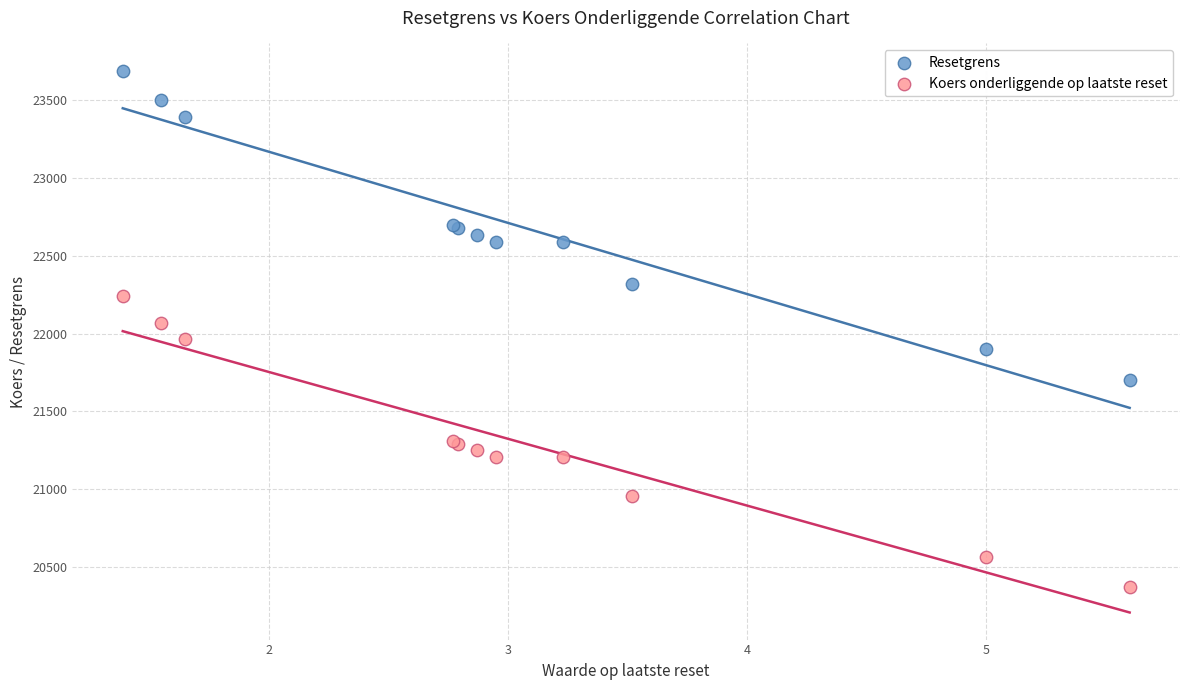

Which series reaches the minimum Y coordinate?

Koers onderliggende op laatste reset